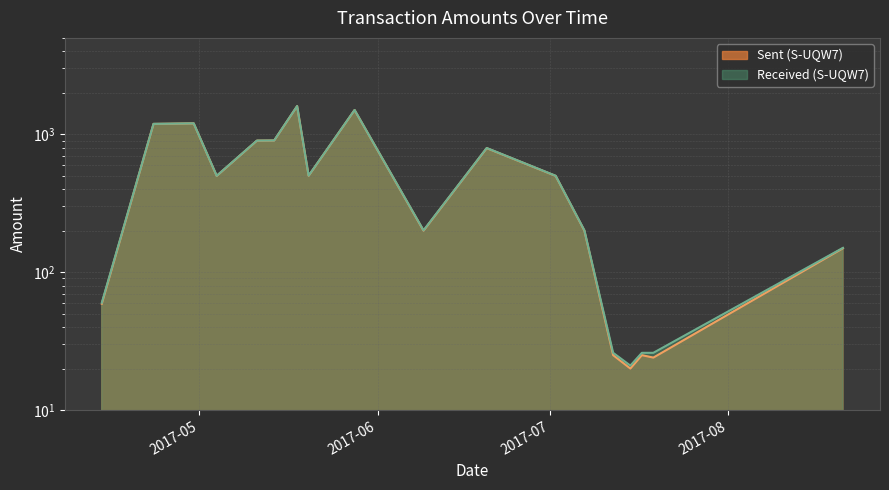

What position from the right is 2017-07-12?

5